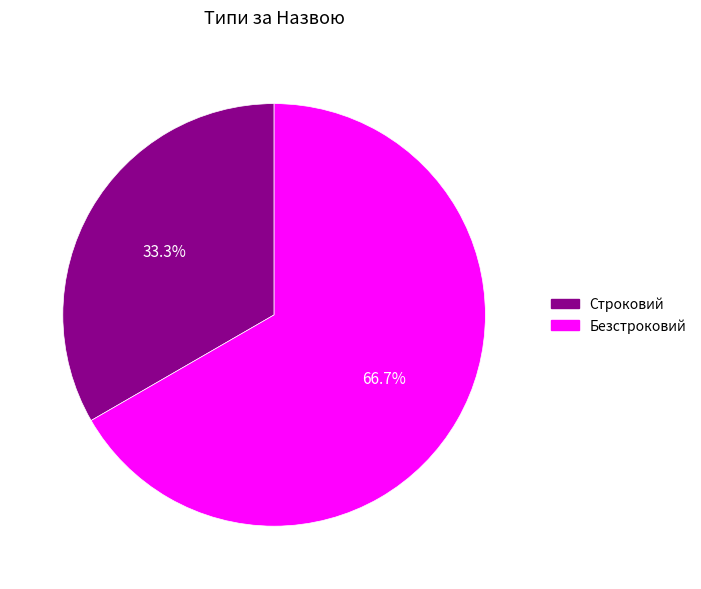

The Безстроковий slice represents 67% of the pie. True or false?

True